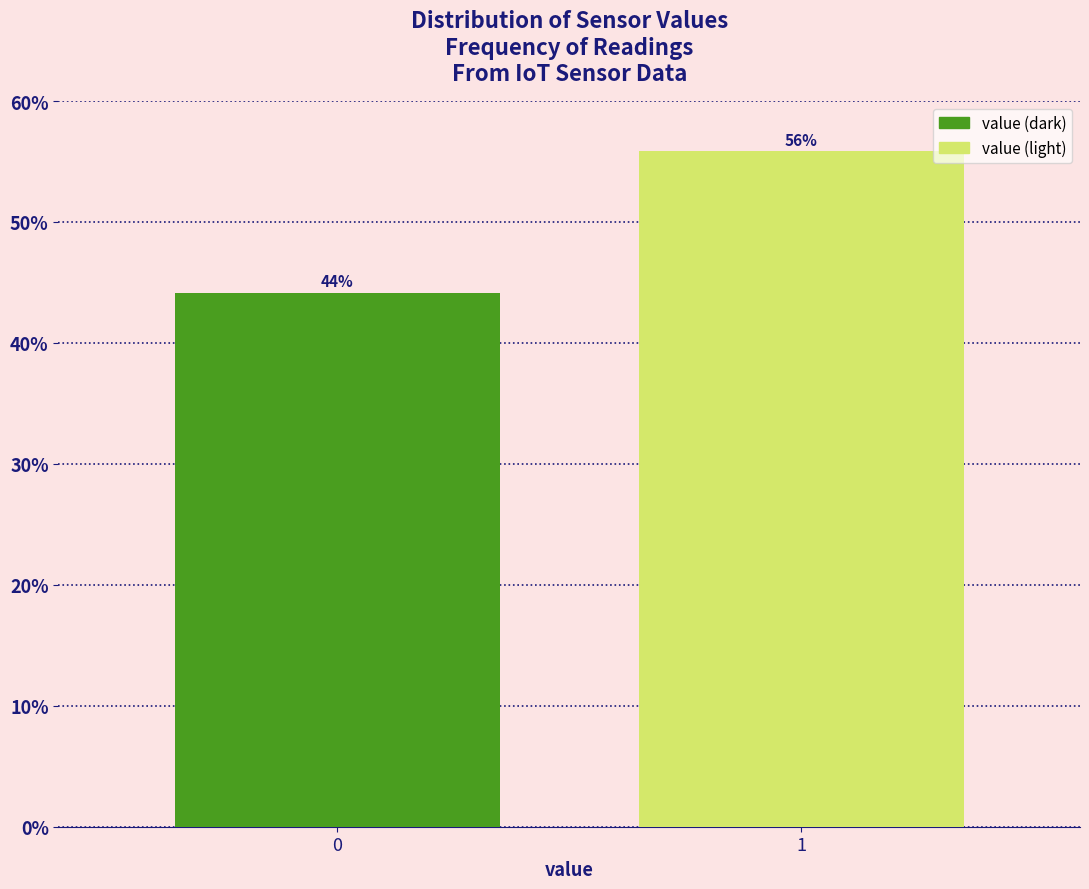

Approximately how many times larger is the value at 1 compared to 0?

1.3